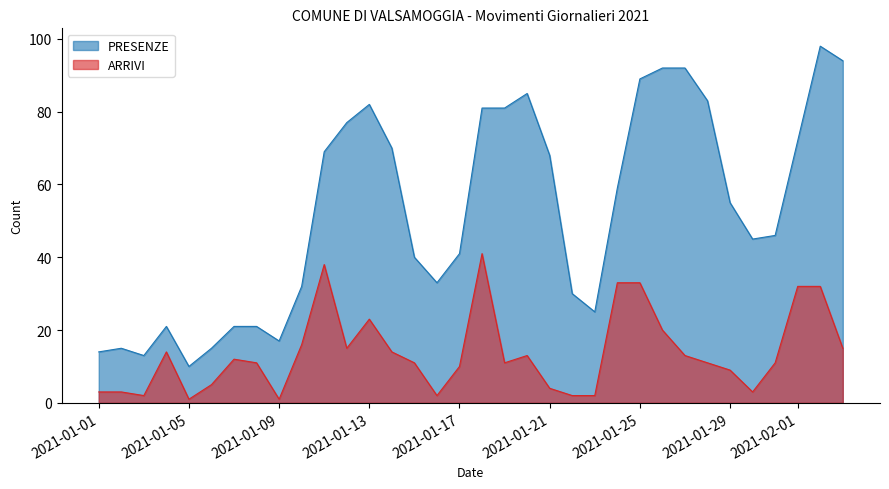

Reading left to right, transcribe all the data shown in this chart.

PRESENZE: 2021-01-01=14	2021-01-02=15	2021-01-03=13	2021-01-04=21	2021-01-05=10	2021-01-06=15	2021-01-07=21	2021-01-08=21	2021-01-09=17	2021-01-10=32	2021-01-11=69	2021-01-12=77	2021-01-13=82	2021-01-14=70	2021-01-15=40	2021-01-16=33	2021-01-17=41	2021-01-18=81	2021-01-19=81	2021-01-20=85	2021-01-21=68	2021-01-22=30	2021-01-23=25	2021-01-24=59	2021-01-25=89	2021-01-26=92	2021-01-27=92	2021-01-28=83	2021-01-29=55	2021-01-30=45	2021-01-31=46	2021-02-01=72	2021-02-02=98	2021-02-03=94
ARRIVI: 2021-01-01=3	2021-01-02=3	2021-01-03=2	2021-01-04=14	2021-01-05=1	2021-01-06=5	2021-01-07=12	2021-01-08=11	2021-01-09=1	2021-01-10=16	2021-01-11=38	2021-01-12=15	2021-01-13=23	2021-01-14=14	2021-01-15=11	2021-01-16=2	2021-01-17=10	2021-01-18=41	2021-01-19=11	2021-01-20=13	2021-01-21=4	2021-01-22=2	2021-01-23=2	2021-01-24=33	2021-01-25=33	2021-01-26=20	2021-01-27=13	2021-01-28=11	2021-01-29=9	2021-01-30=3	2021-01-31=11	2021-02-01=32	2021-02-02=32	2021-02-03=15